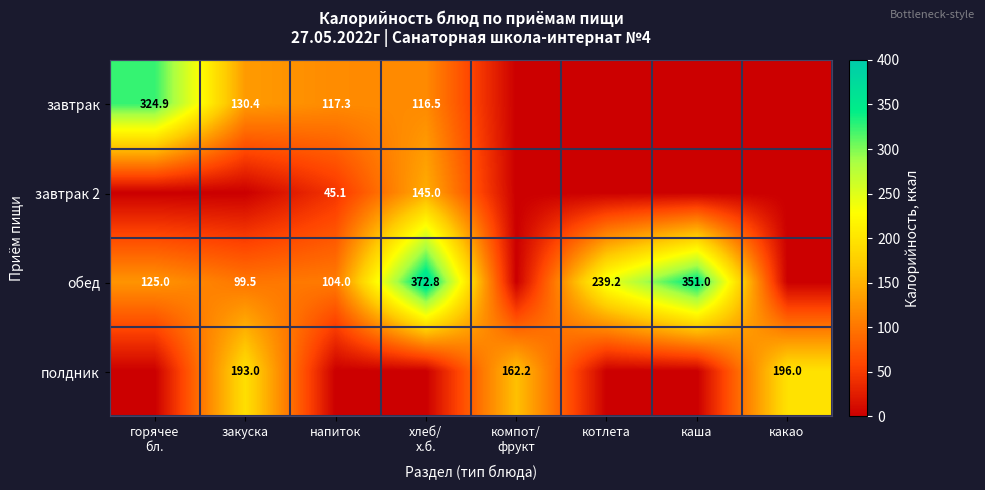

What is the total value across all series at хлеб/
х.б.?

634.2